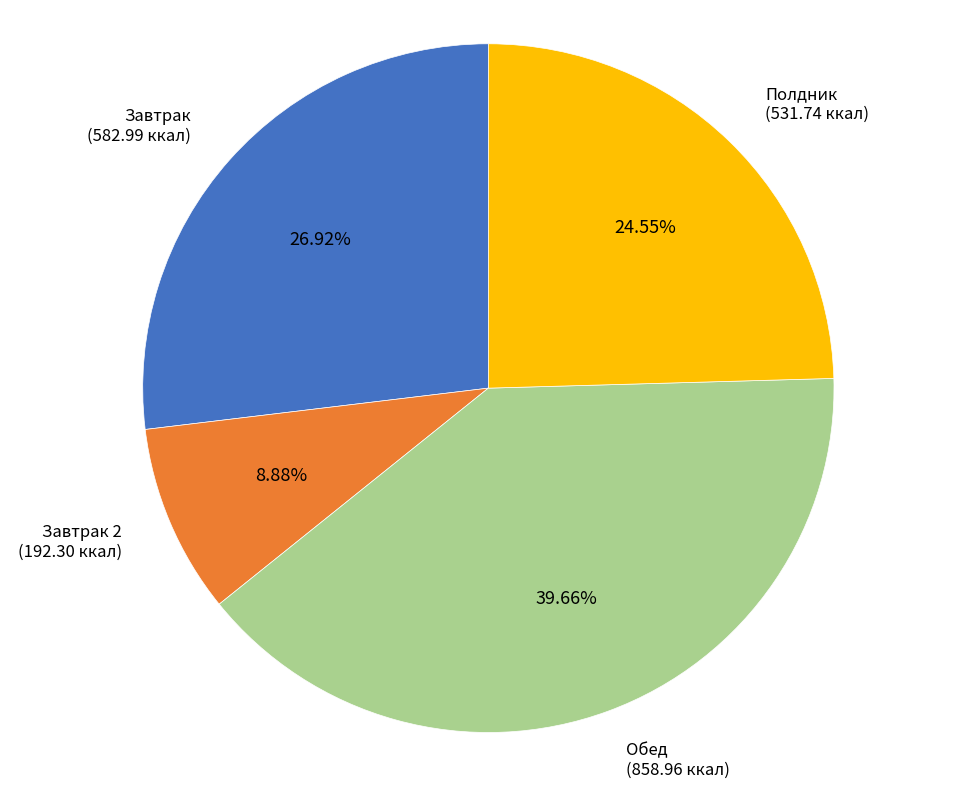

Does any single category account for the majority?

No